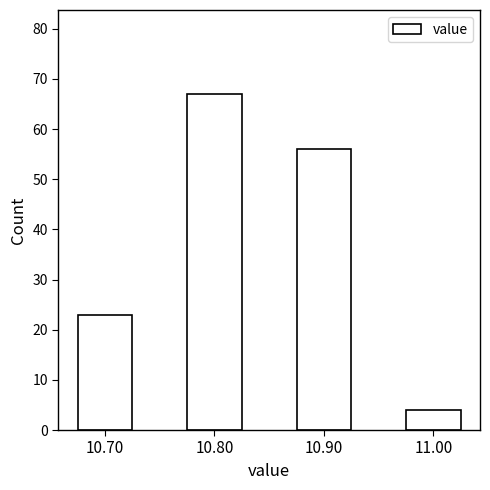

Reading left to right, extract all data points from this chart.

10.70=23	10.80=67	10.90=56	11.00=4